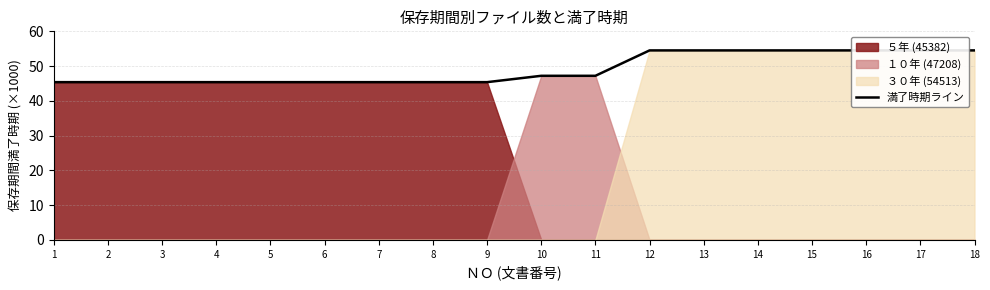

List the labels in order of value, smallest first.

1, 2, 3, 4, 5, 6, 7, 8, 9, 10, 11, 12, 13, 14, 15, 16, 17, 18